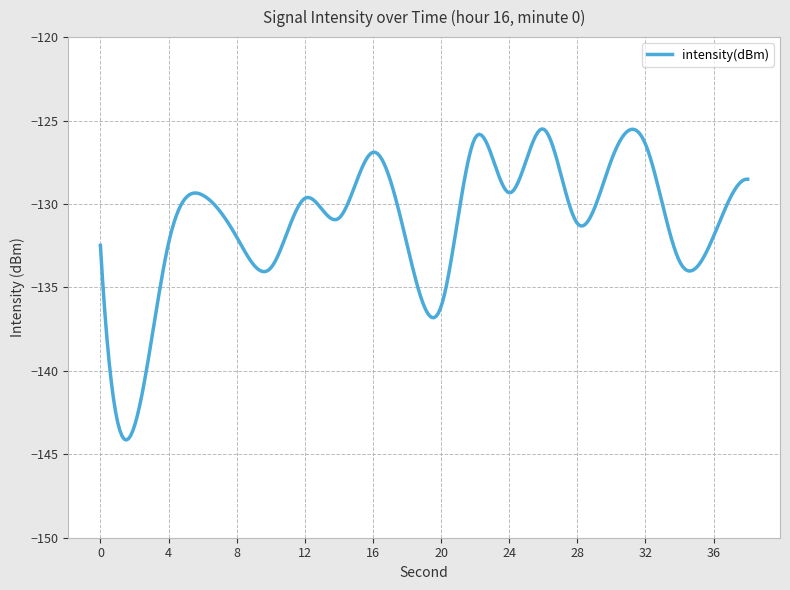

What is the minimum value shown in the chart?

-144.1